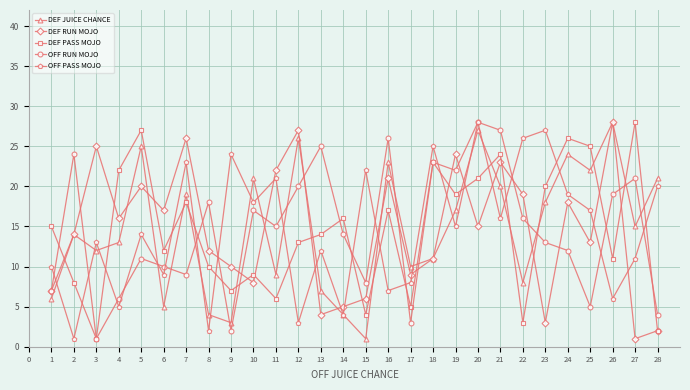

What are all the series names shown in the legend?

DEF JUICE CHANCE, DEF RUN MOJO, DEF PASS MOJO, OFF RUN MOJO, OFF PASS MOJO